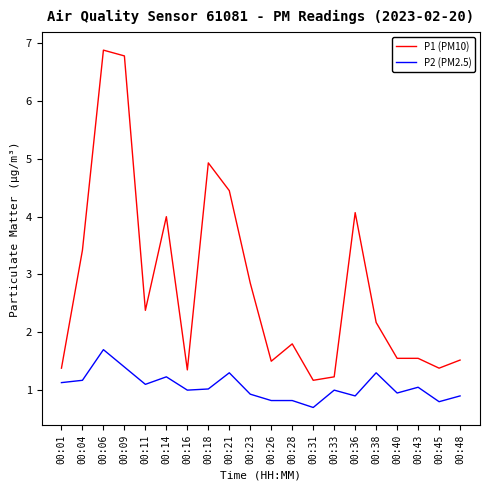

How many values in the P1 (PM10) series are below 2?

10